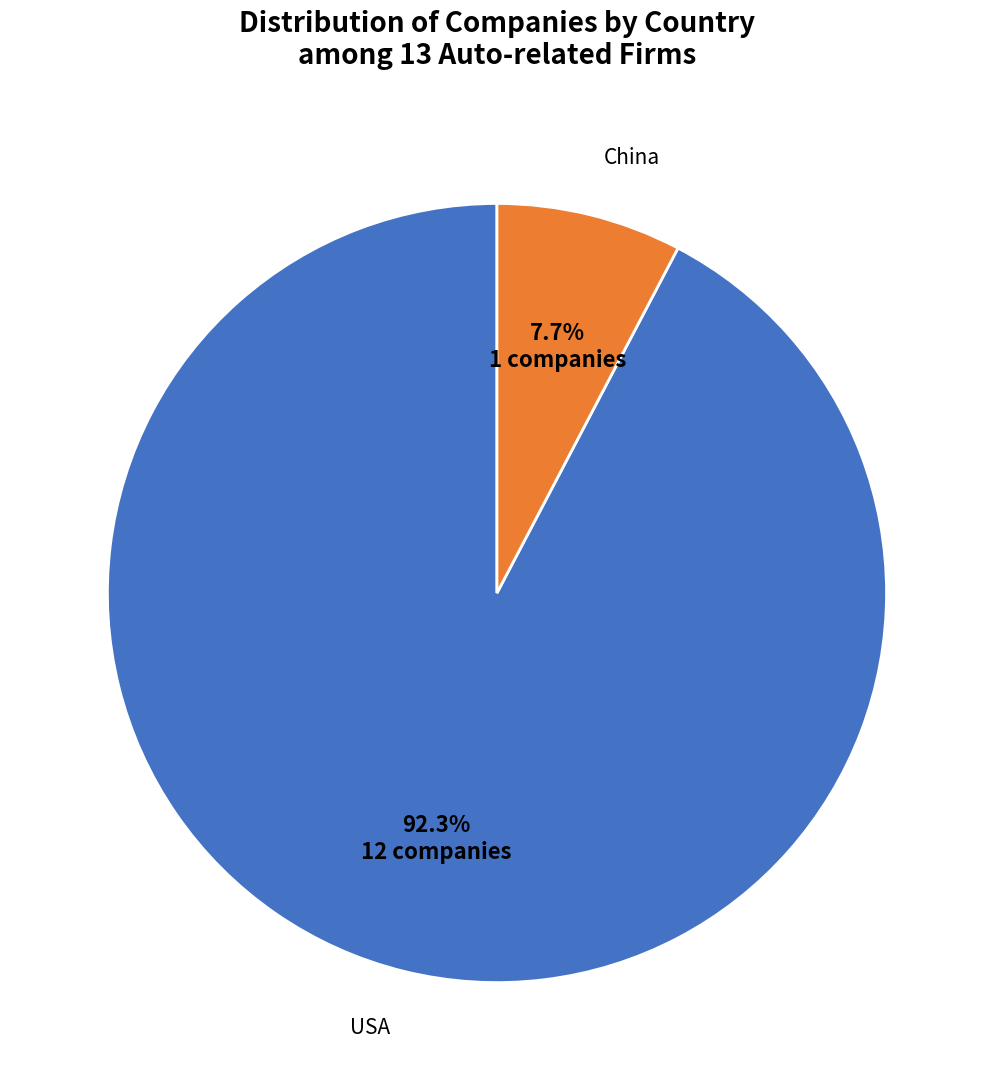

Which category has the smallest portion of the pie?

China